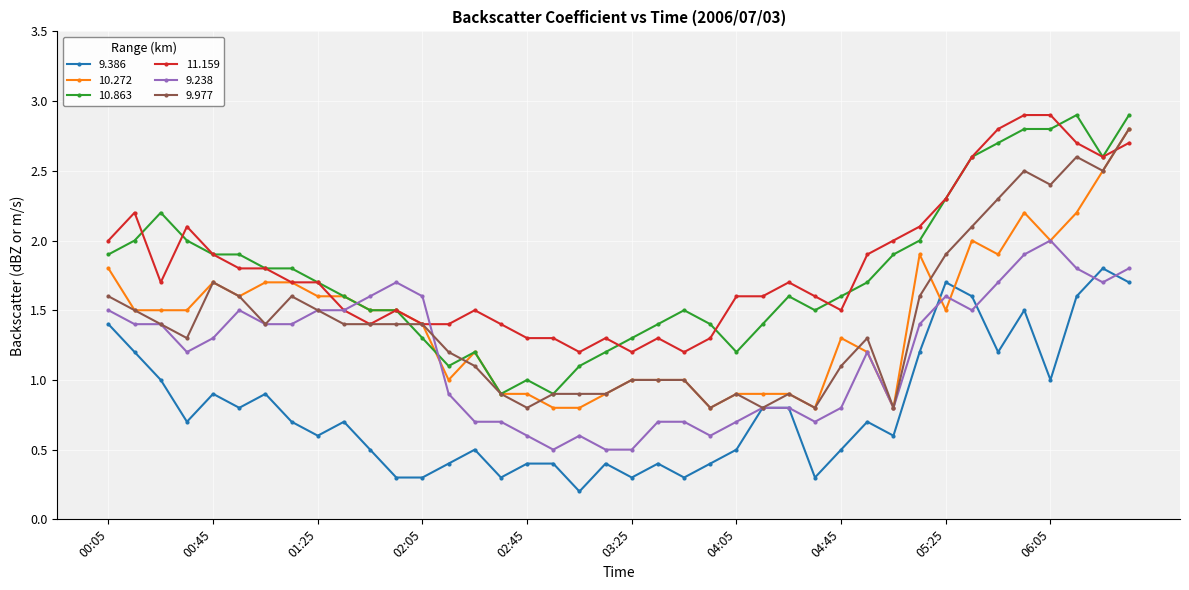

True or false: 10.863 and 9.386 cross at least once.

False